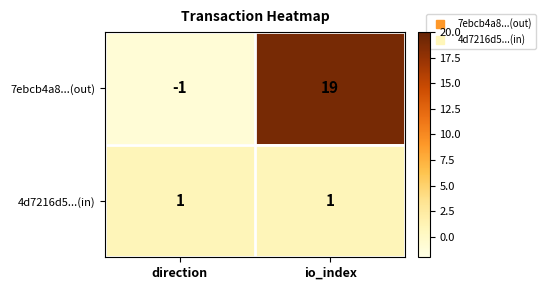

Count the number of data series in this chart.

2